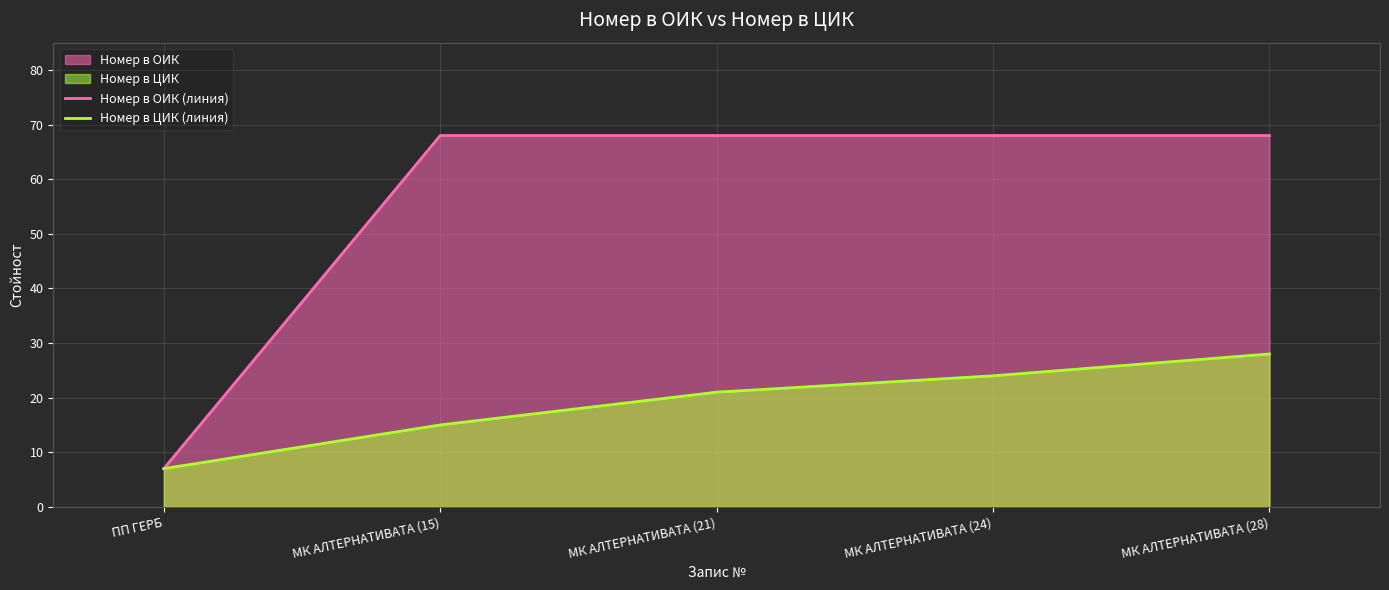

What is the difference between the highest and lowest values at МК АЛТЕРНАТИВАТА (15)?

53